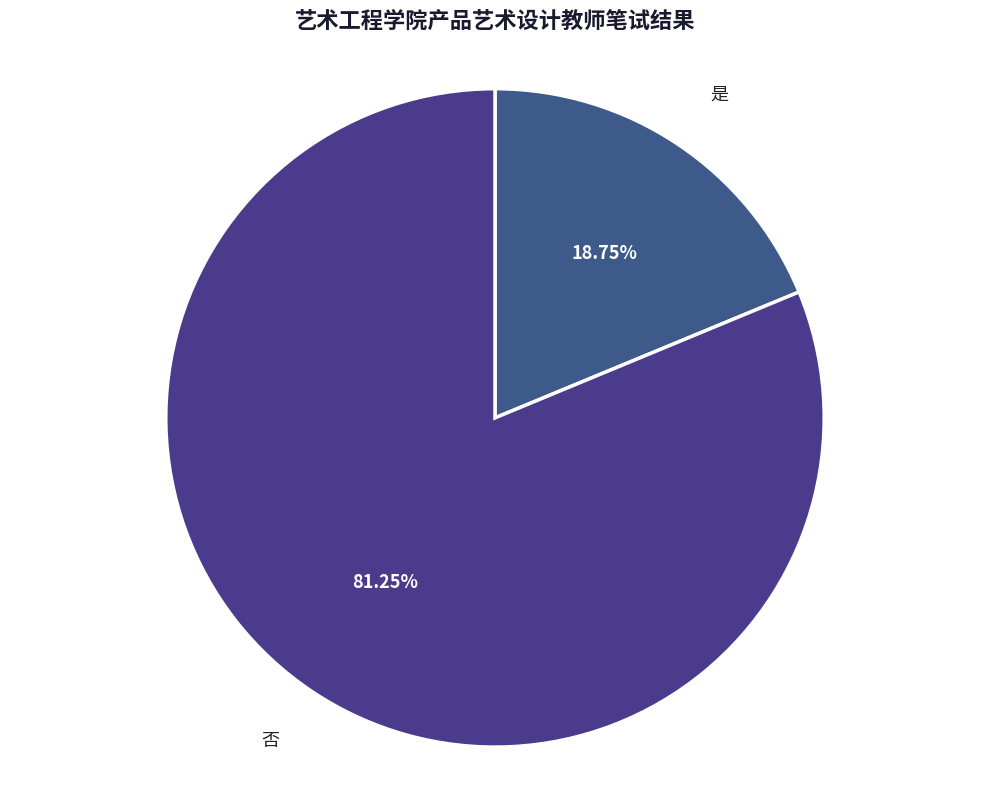

Which slice is the largest?

否